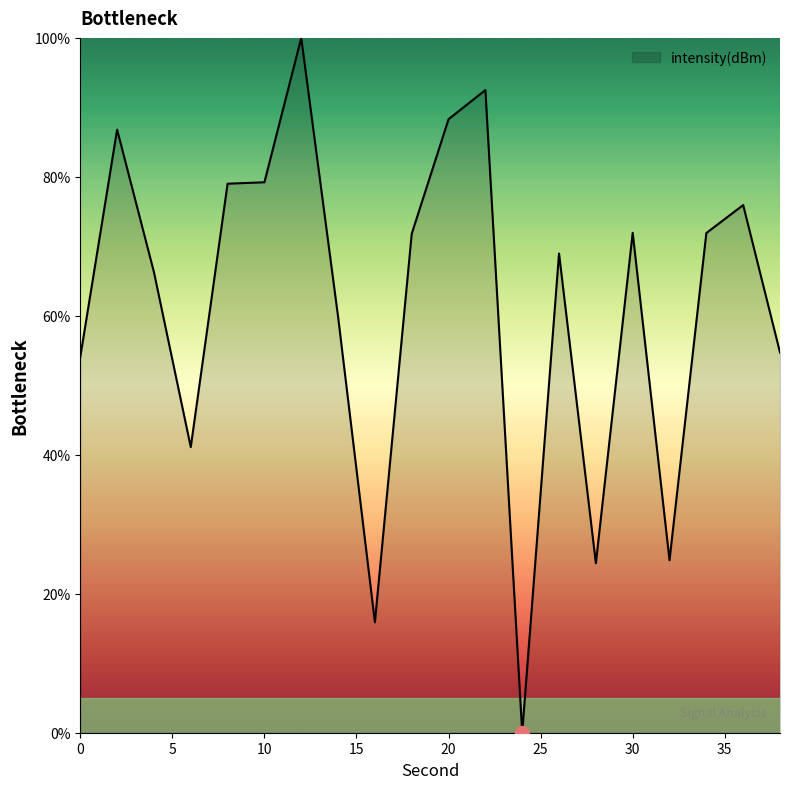

What is the maximum value shown in the chart?

100.0